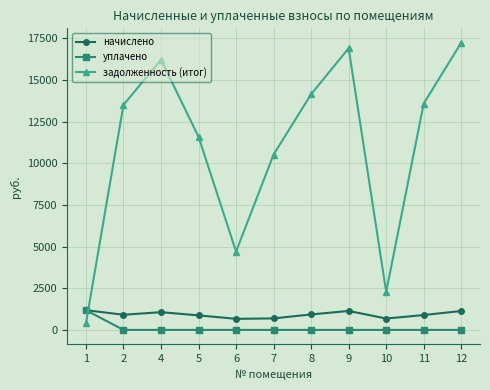

Which series has the largest total across all categories?

задолженность (итог)